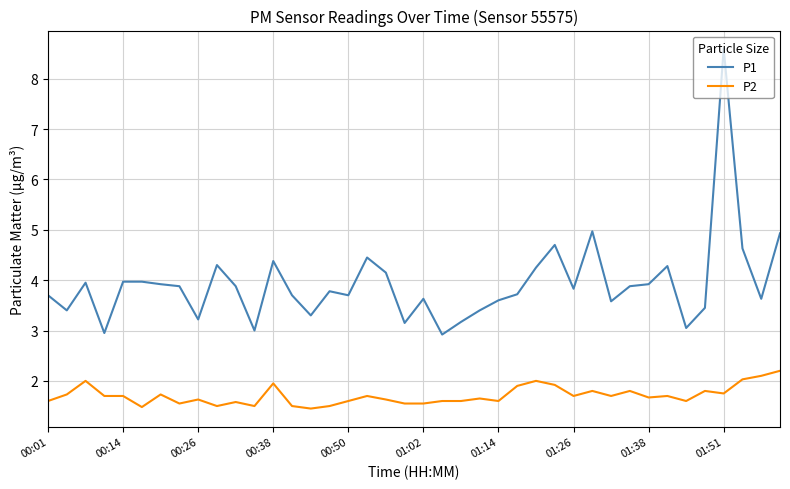

Rank the series by their average value, from highest to lowest.

P1, P2